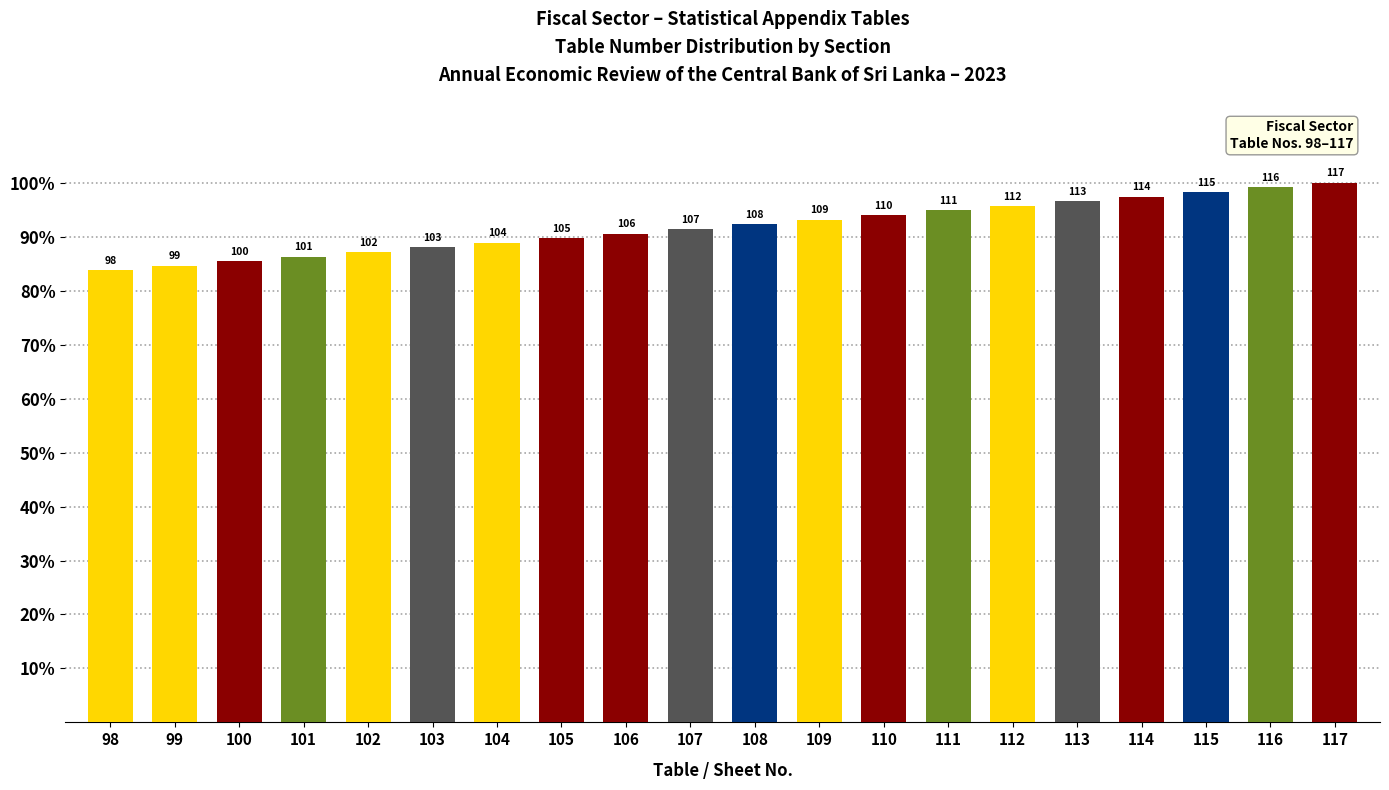

Are the bars horizontal?

No